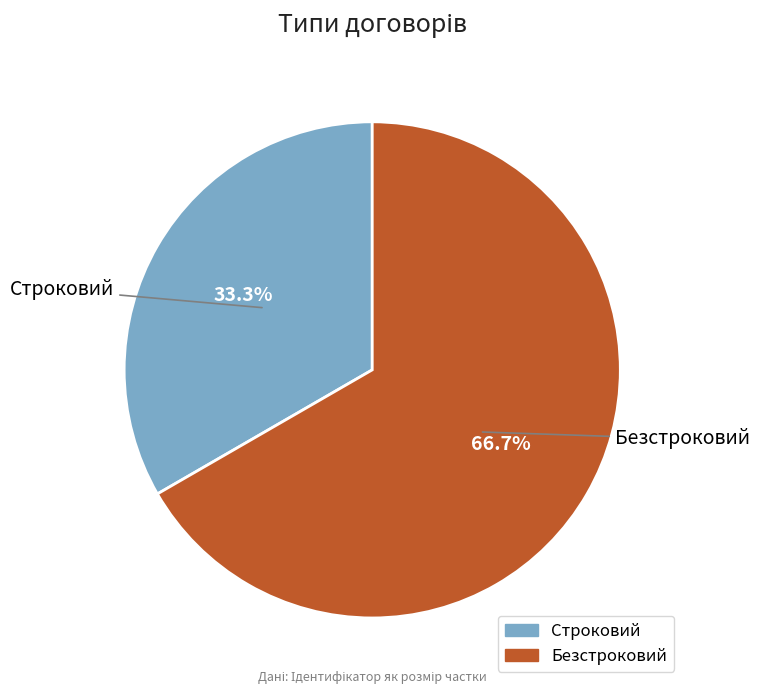

To the nearest percent, what is the combined percentage of Безстроковий and Строковий?

100%